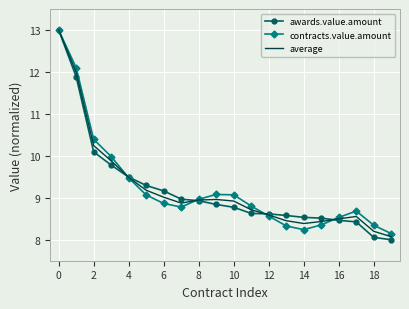

Which series has the widest spread of values?

awards.value.amount